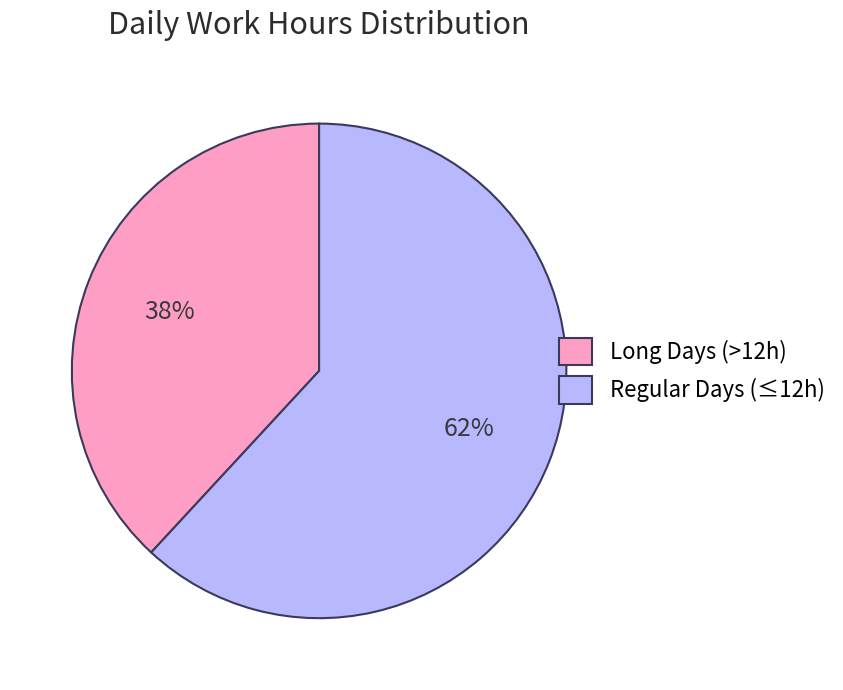

How many segments does this pie chart have?

2